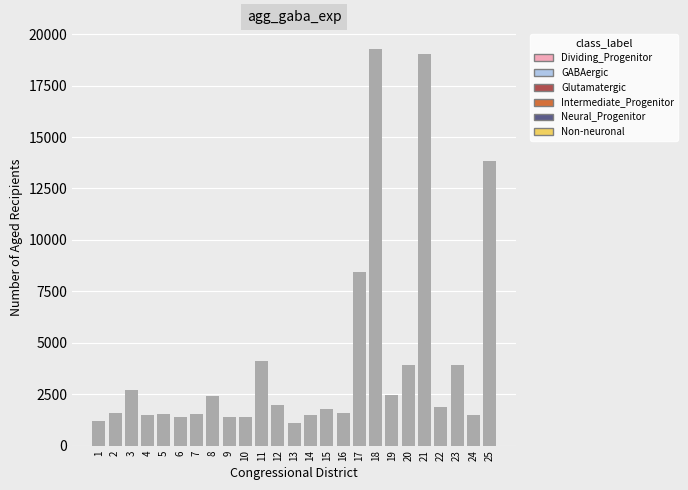

What is the difference between the second highest and minimum values?

17921